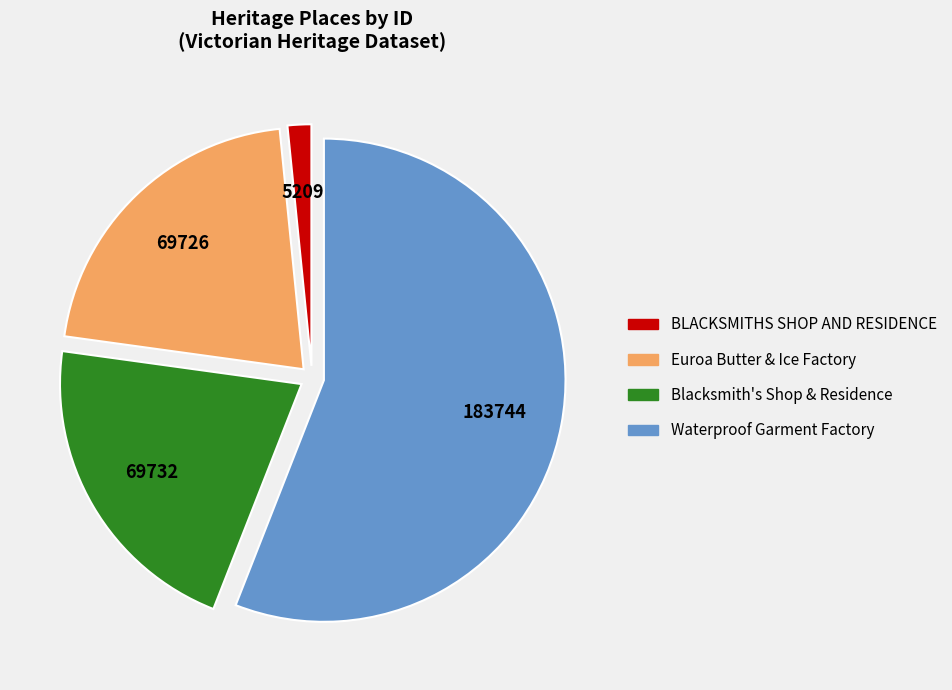

Do BLACKSMITHS SHOP AND RESIDENCE and Blacksmith's Shop & Residence together represent more than half of the pie?

No